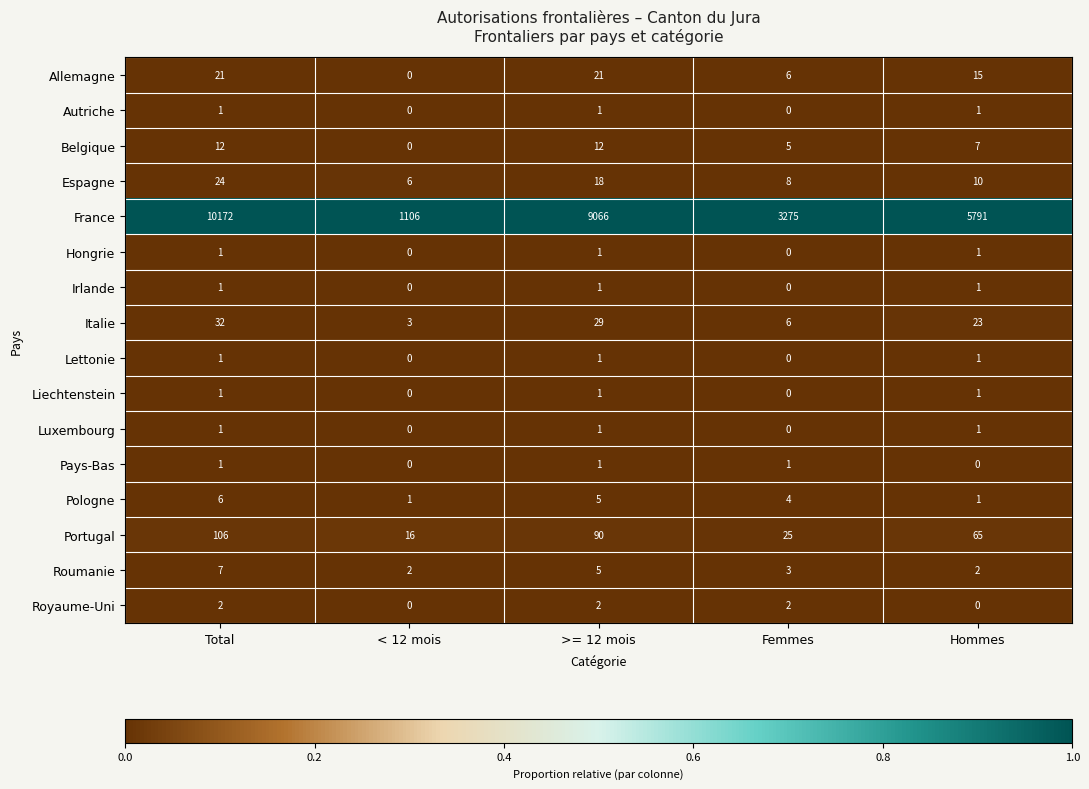

Where does the Pologne series first go above 4?

Total